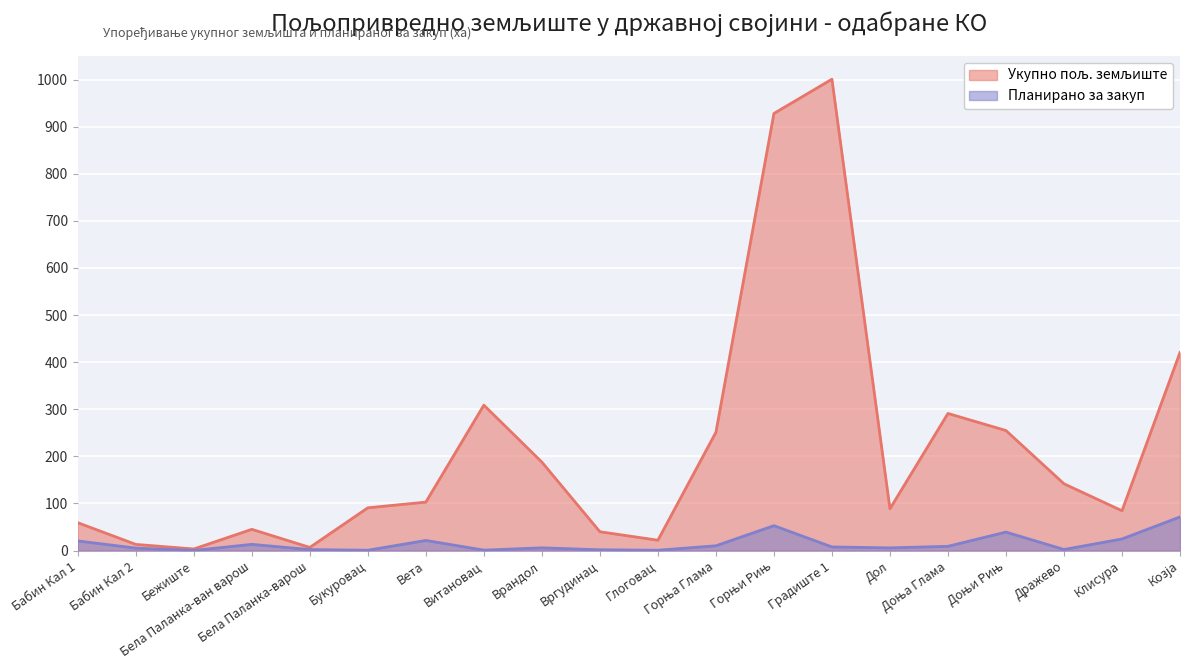

List the series in order of their peak value, lowest first.

Планирано за закуп, Укупно пољ. земљиште